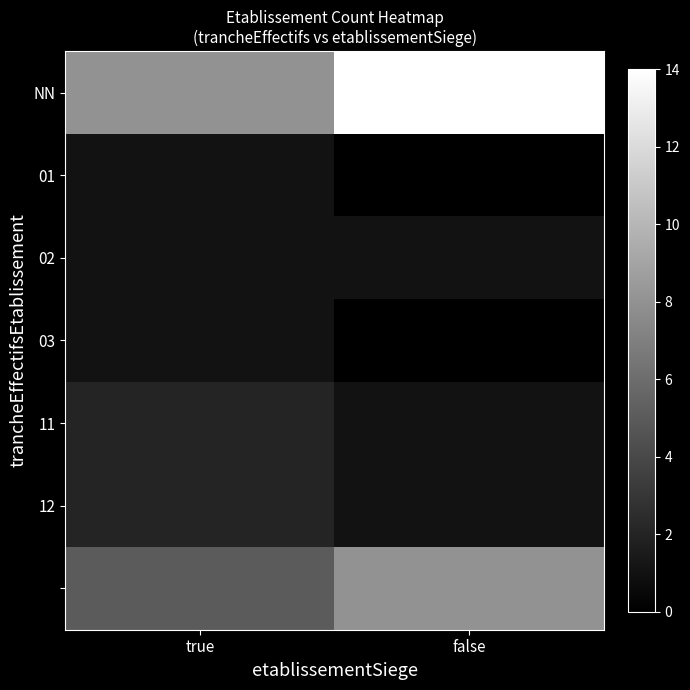

At which category is the sum across all series the highest?

false